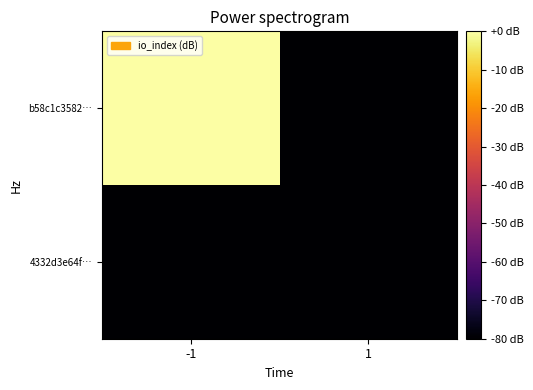

Reading left to right, extract all data points from this chart.

b58c1c3582…: -1=0	1=-80
4332d3e64f…: -1=-80	1=-80